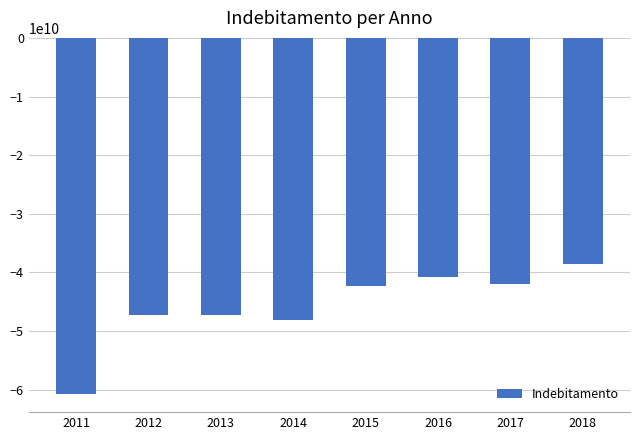

The value at 2018 is -38551000000. True or false?

True